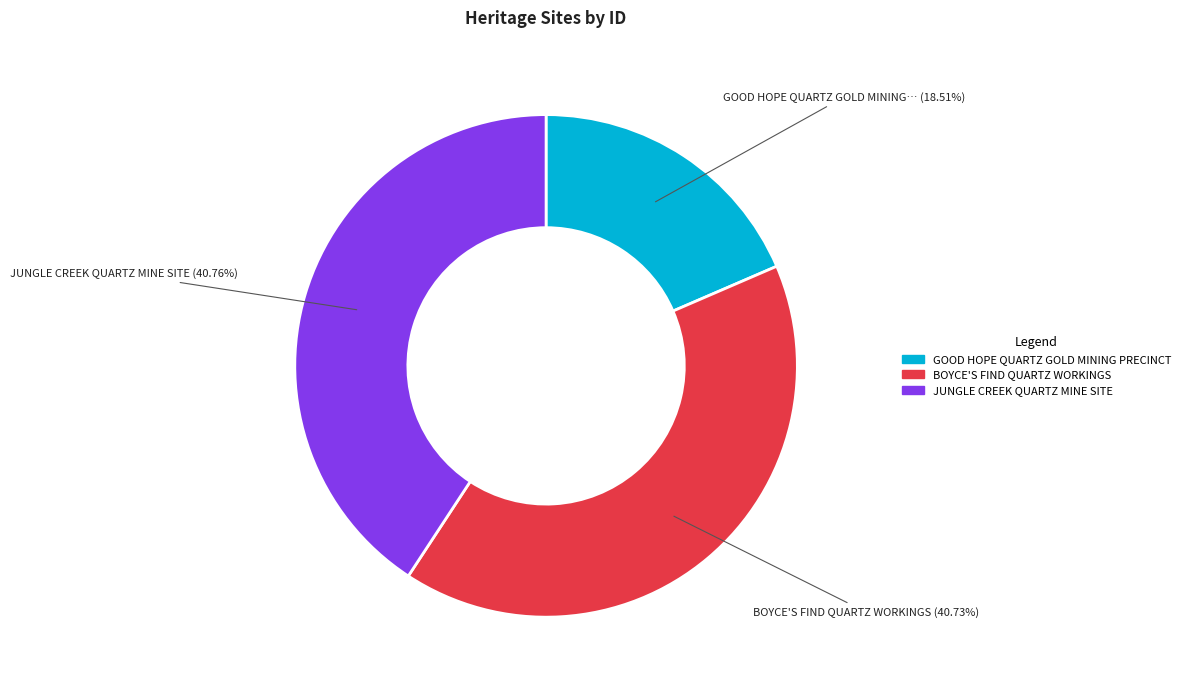

To the nearest percent, what portion does GOOD HOPE QUARTZ GOLD MINING PRECINCT represent?

19%